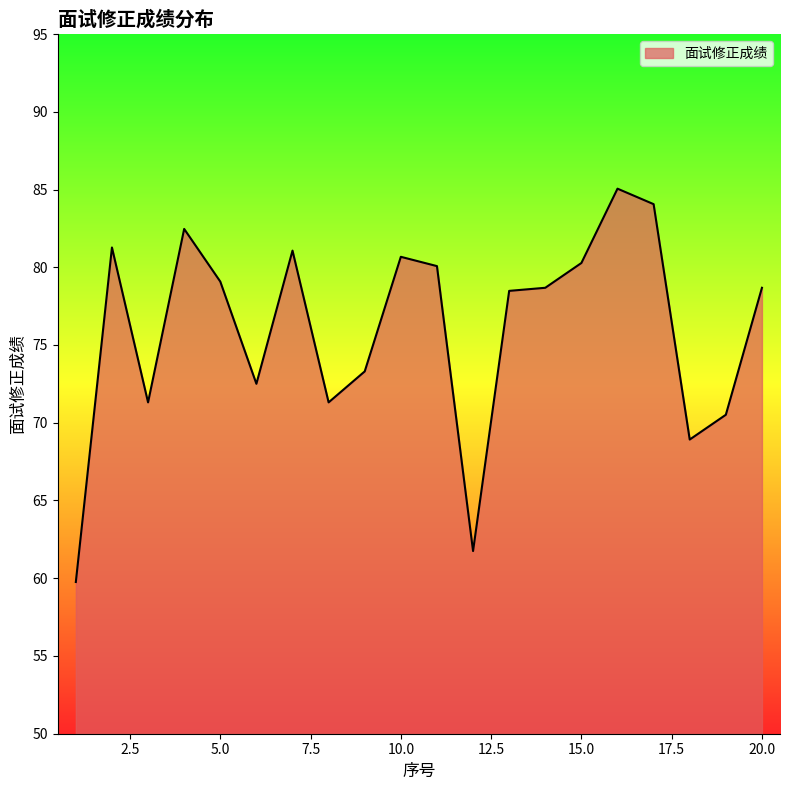

What is the difference between the maximum and minimum values?

25.3